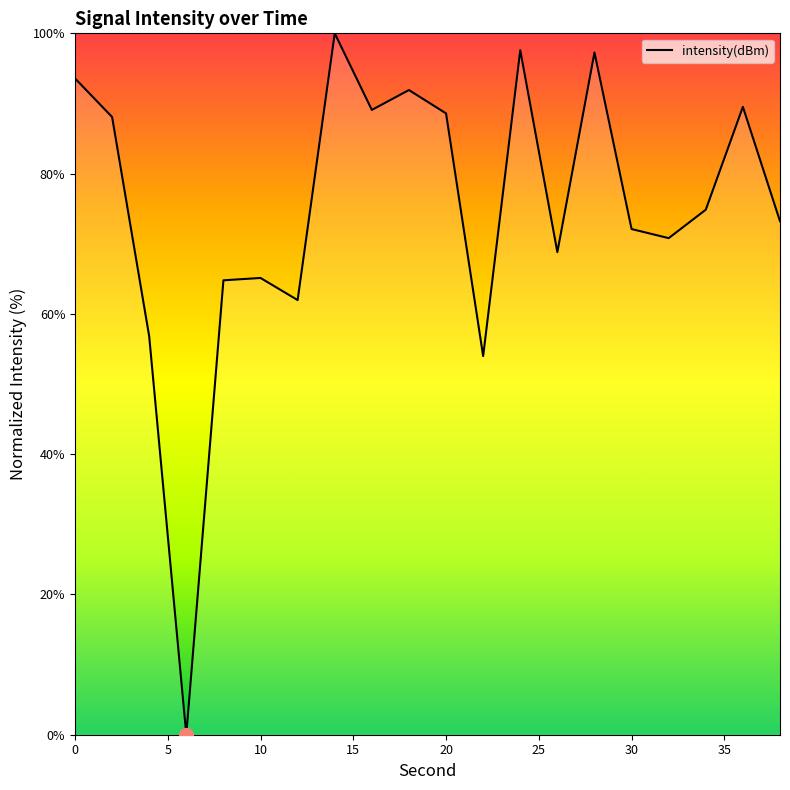

What is the maximum value shown in the chart?

100.0